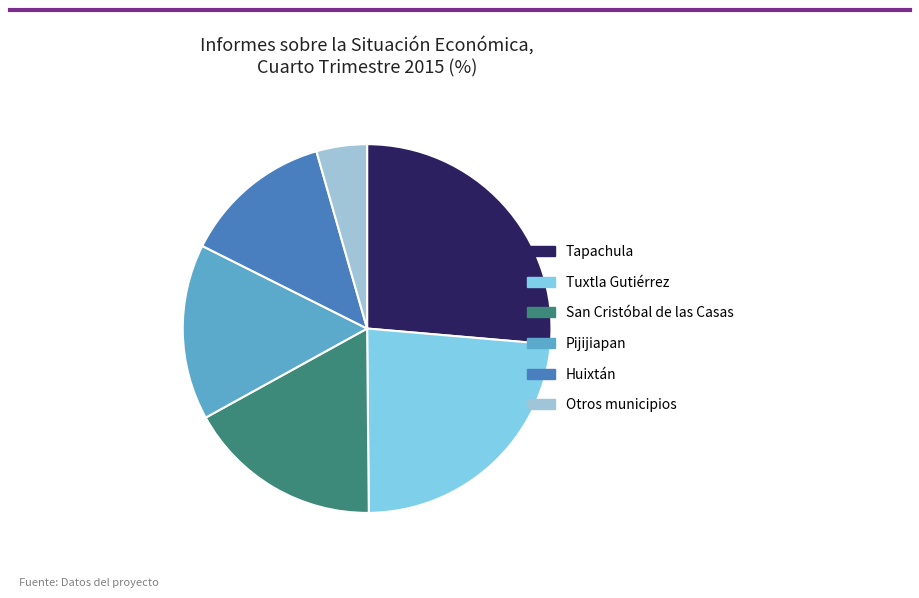

Rank the categories by value from lowest to highest.

Otros municipios, Huixtán, Pijijiapan, San Cristóbal de las Casas, Tuxtla Gutiérrez, Tapachula